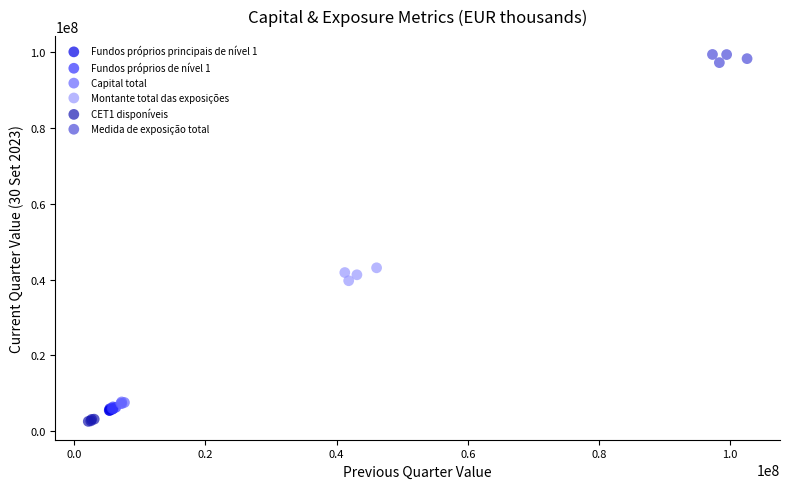

Which series contains the highest Y value?

Medida de exposição total